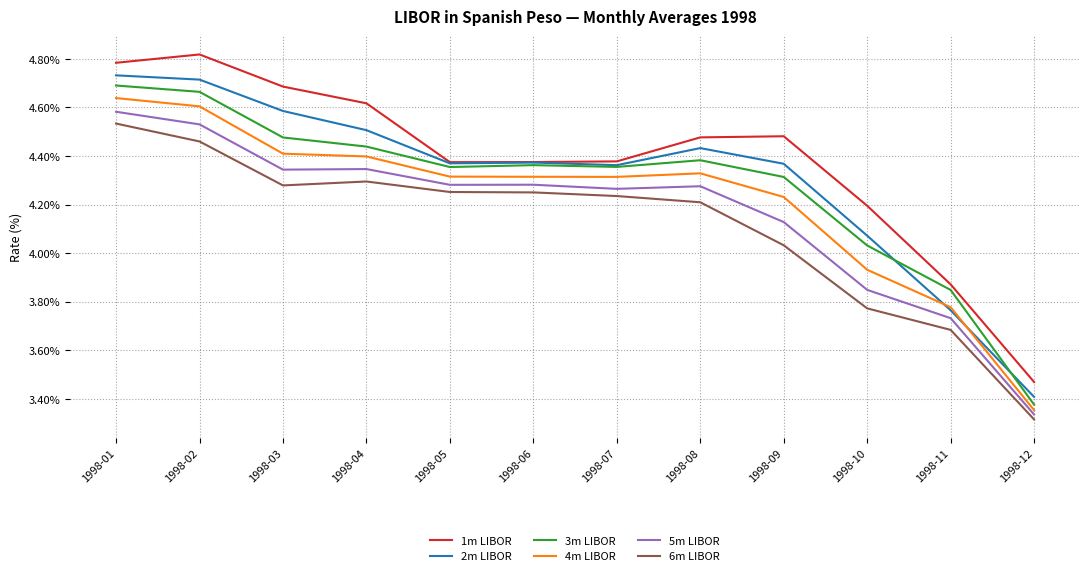

How many series are shown in this chart?

6